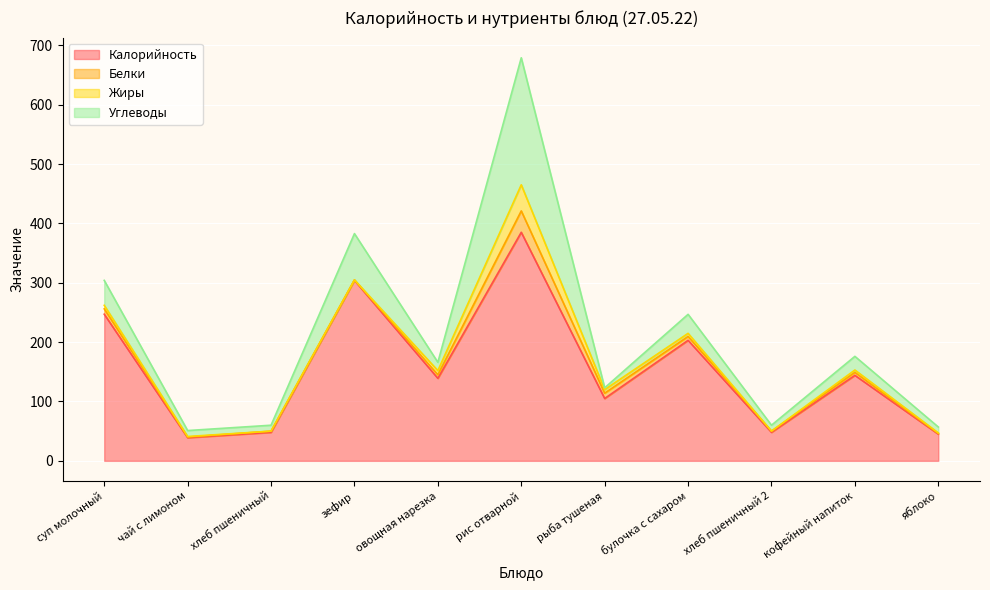

In Жиры, how many points are higher than both neighbors (excluding endpoints)?

2